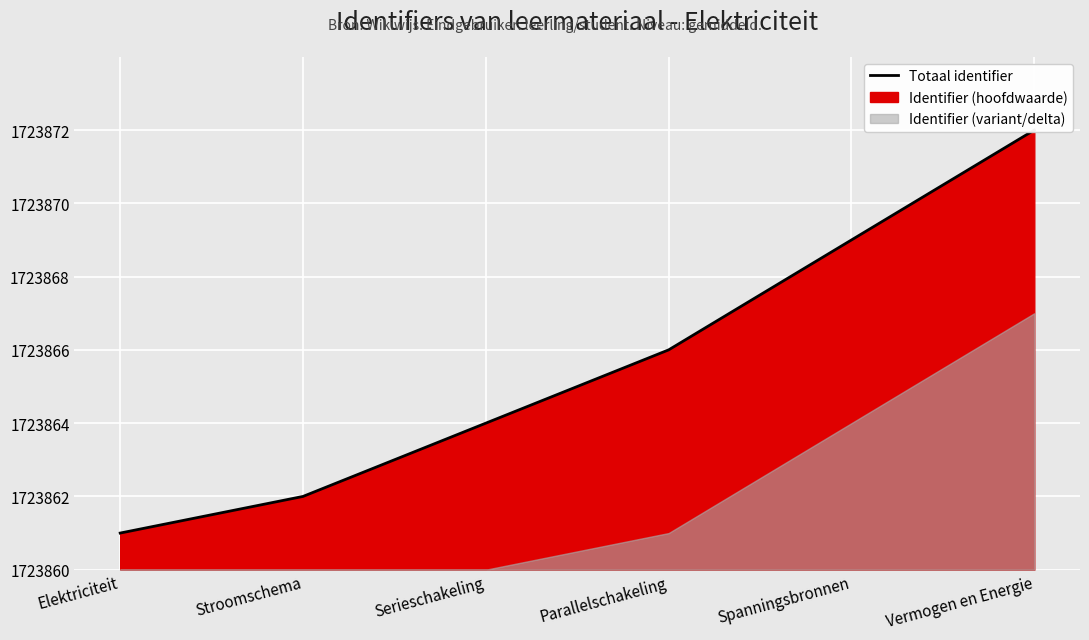

What position from the right is Spanningsbronnen?

2